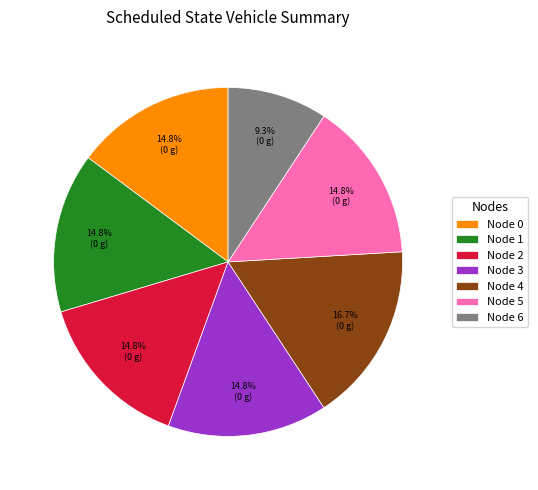

Is the sum of Node 2 and Node 0 greater than half?

No